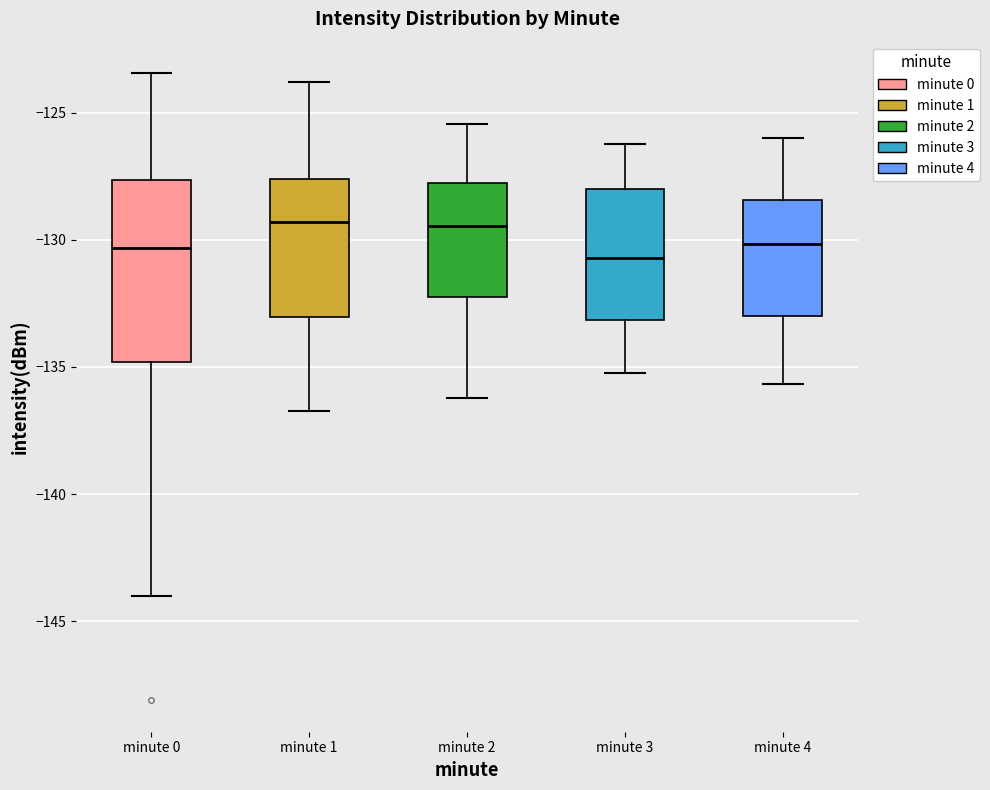

Which box is the tallest, from its lower edge to its upper edge?

minute 0